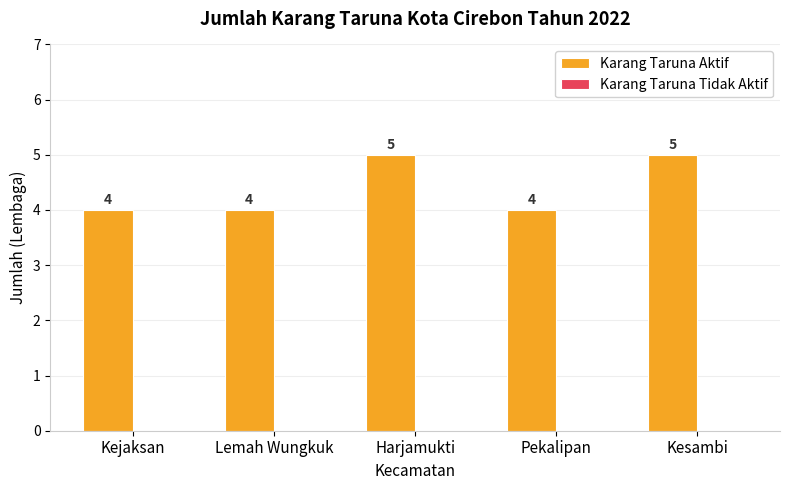

What is the label of the 2nd bar from the right?

Pekalipan